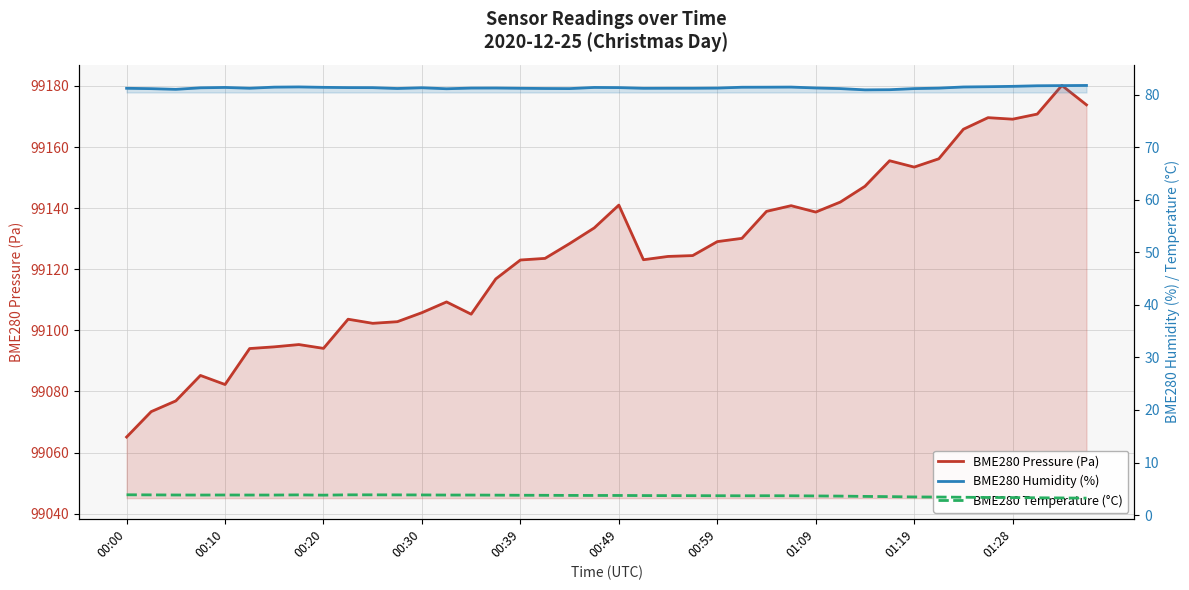

True or false: BME280 Pressure (Pa) and BME280 Temperature (°C) intersect in this chart.

False